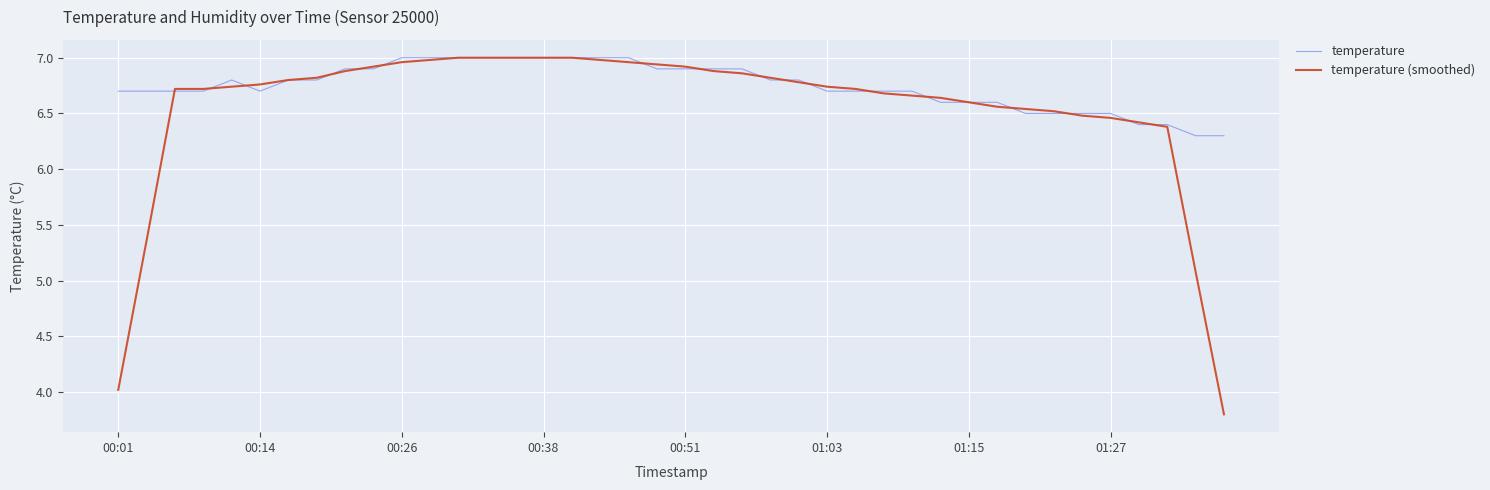

Rank the series by their average value, from lowest to highest.

temperature (smoothed), temperature